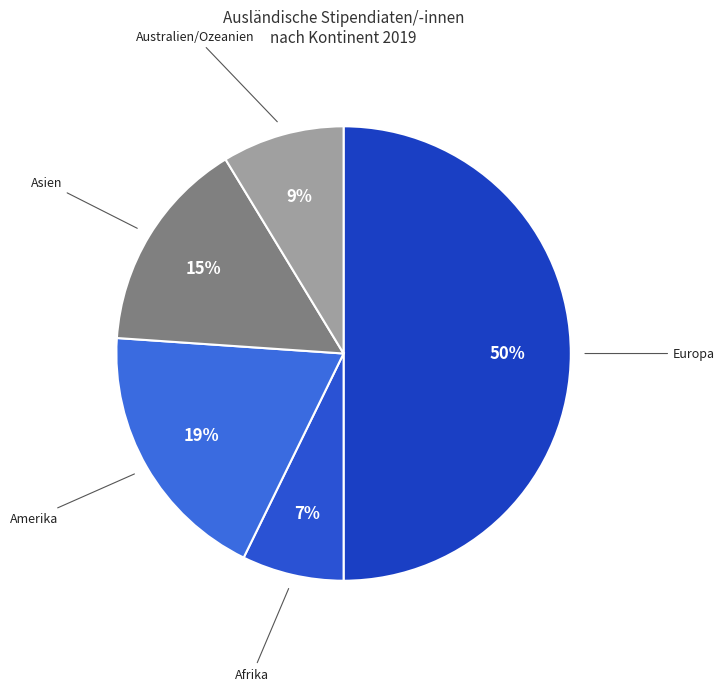

To the nearest percent, what is the difference between the largest and smallest slice percentages?

43%